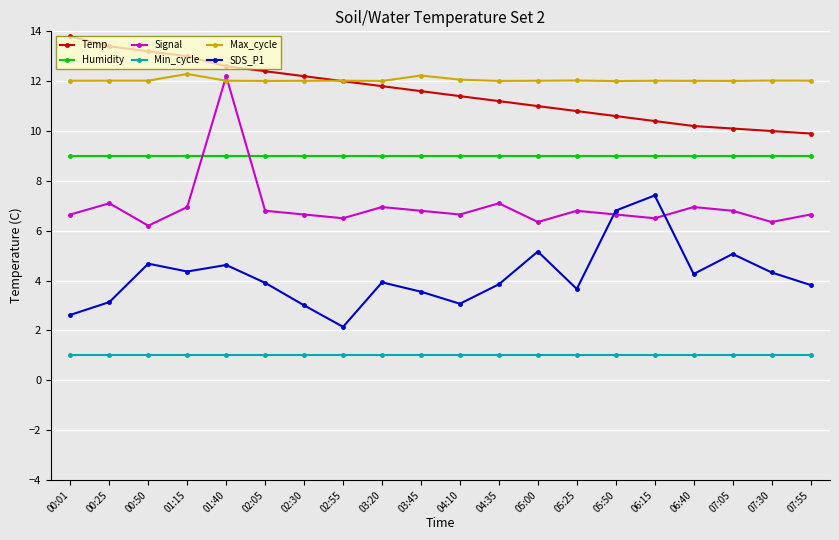

The SDS_P1 series shows 4.4 at 01:15. True or false?

True